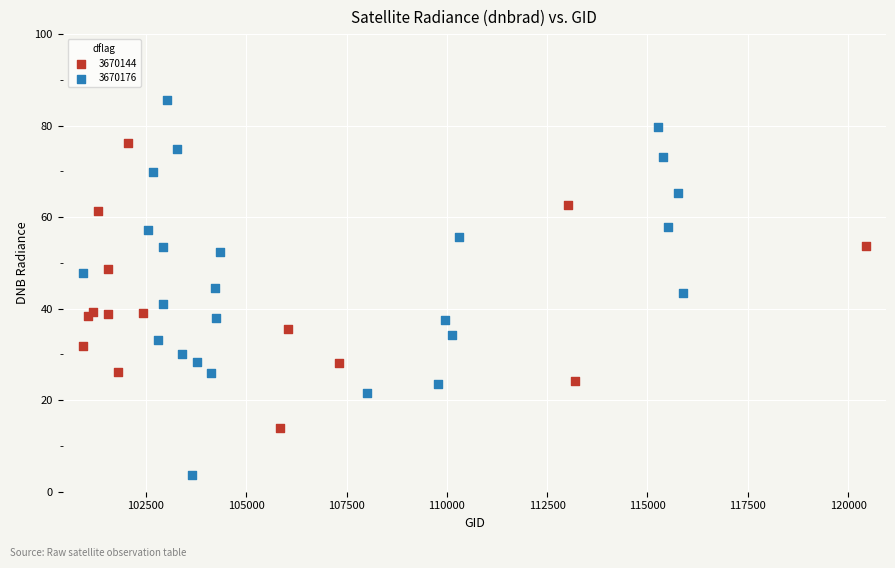

Which series contains the lowest Y value?

3670176